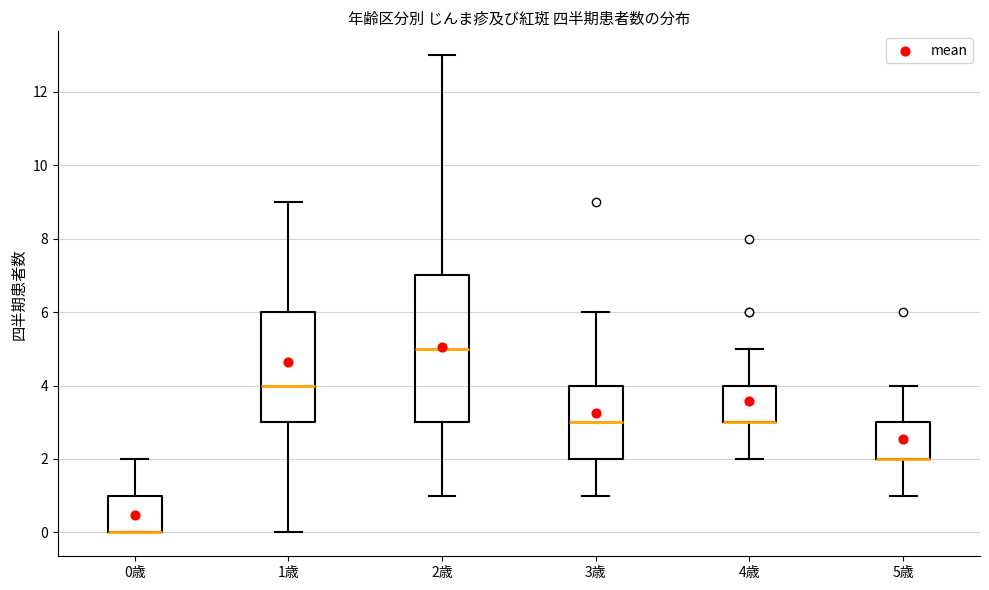

Where is the upper edge of the box for 2歳 on the y-axis? The values are not printed on the chart, so give them approximately, as read against the axis.

7